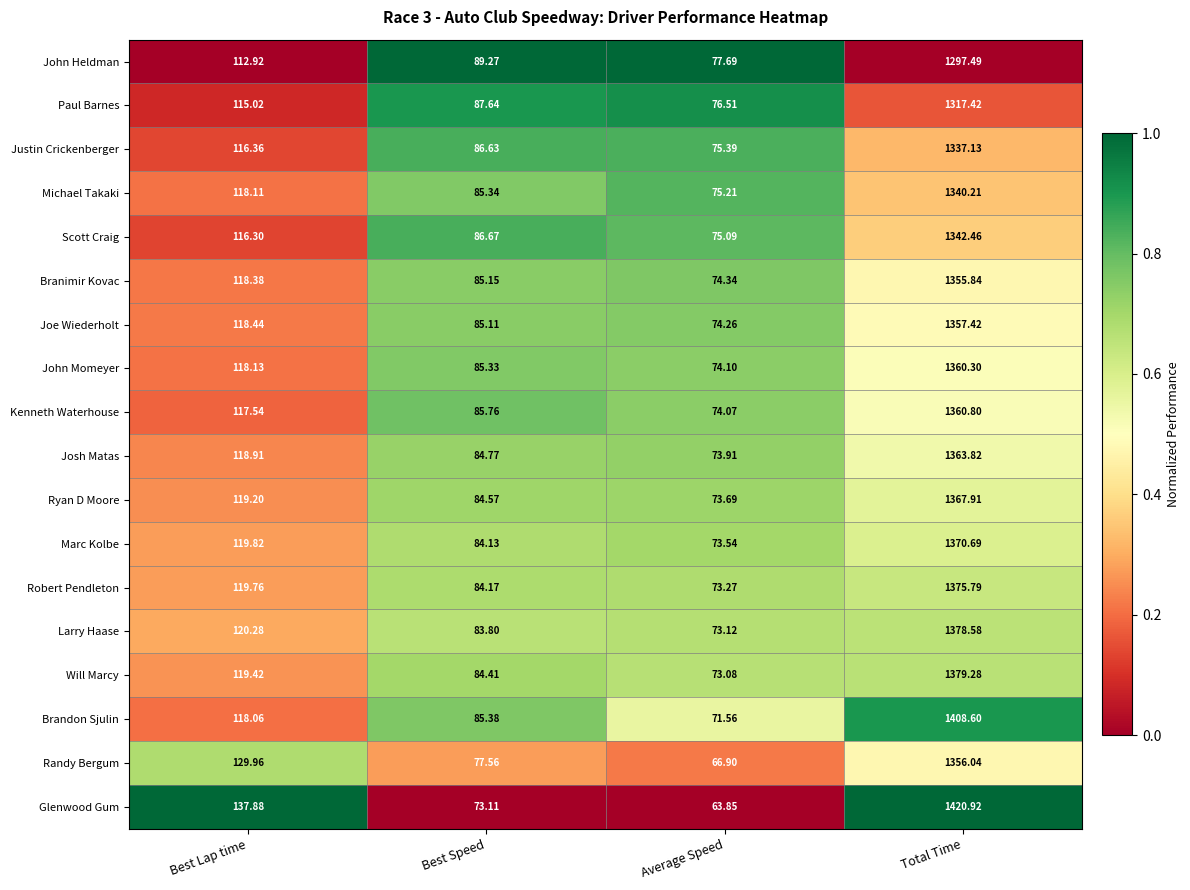

At which category is the sum across all series the highest?

Total Time